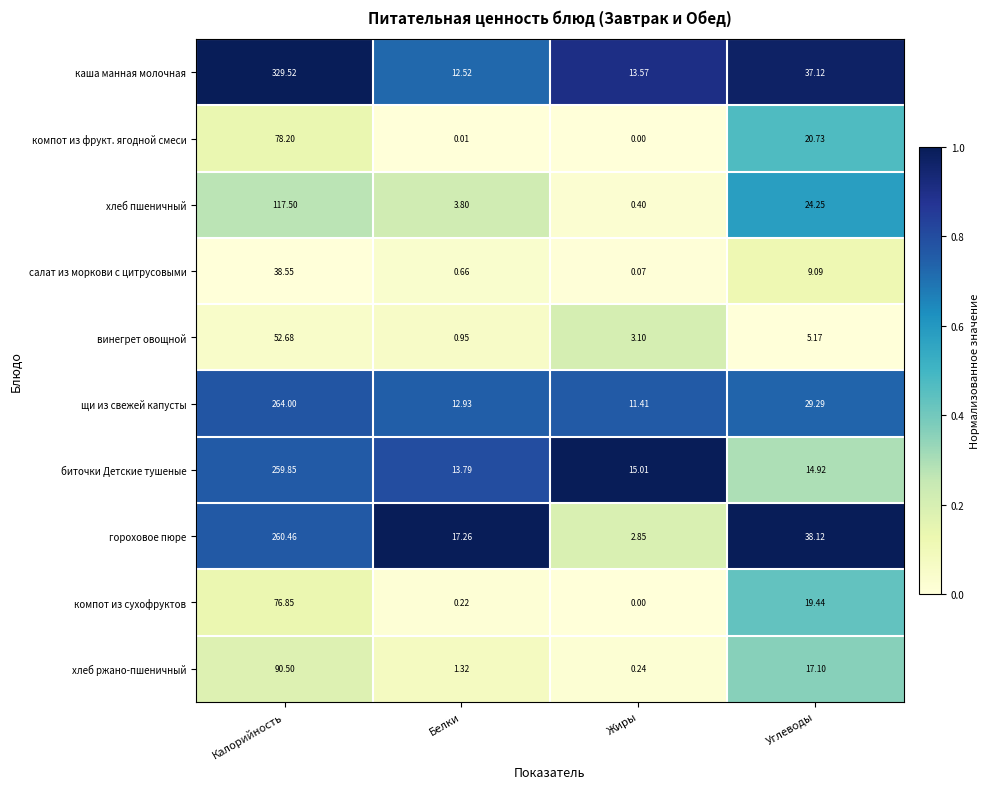

At which label does гороховое пюре reach its peak?

Калорийность